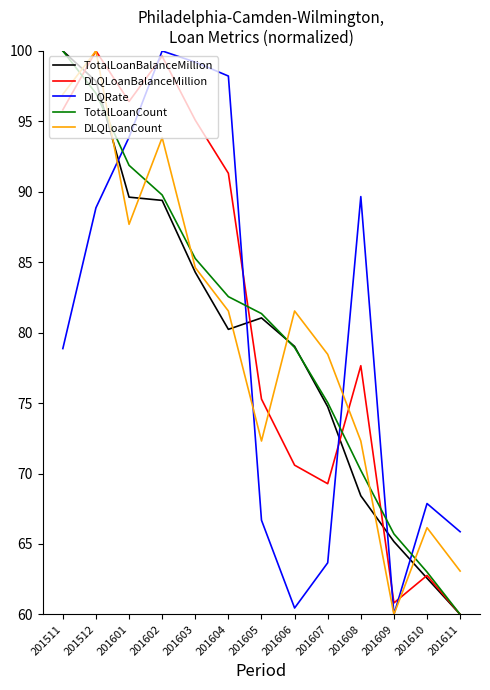

True or false: DLQLoanBalanceMillion has a value of 33.5 at 201609.

False